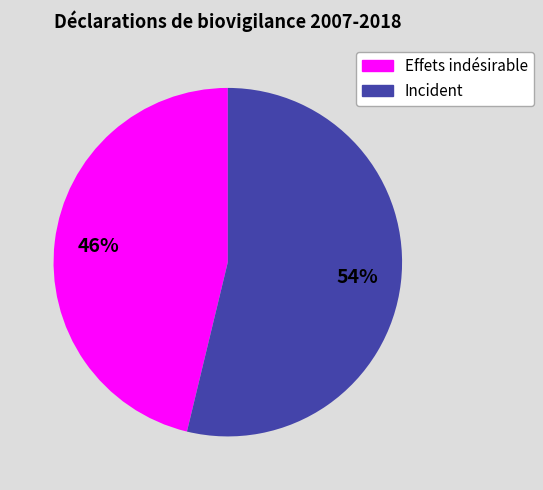

What is the majority slice?

Incident